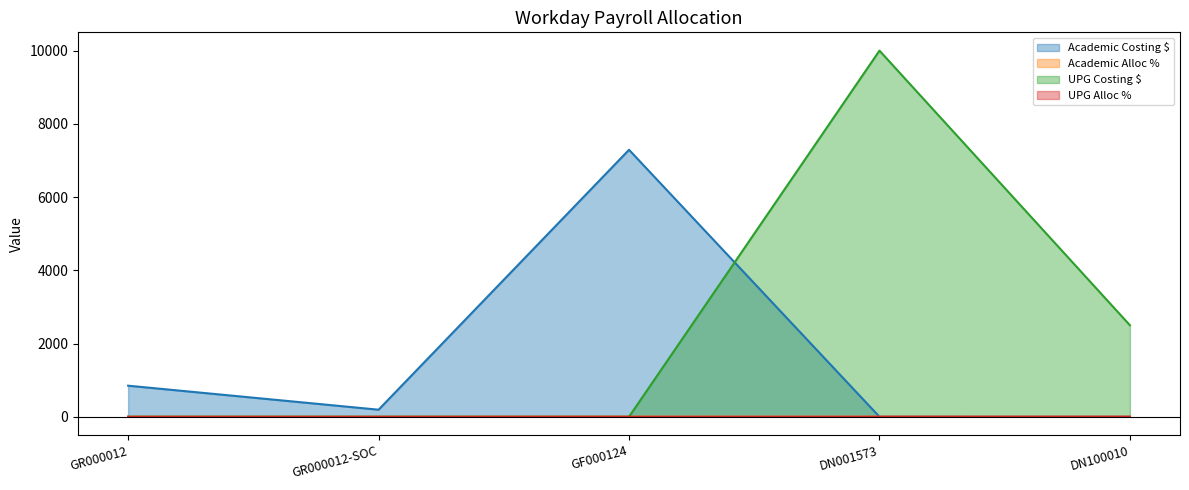

Reading left to right, extract all data points from this chart.

Academic Costing $: 0.1	0.0	0.9	0.0	0.0
Academic Alloc %: 848.8	192.9	7291.7	0.0	0.0
UPG Costing $: 0.0	0.0	0.0	10000.0	2500.0
UPG Alloc %: 0.0	0.0	0.0	0.8	0.2